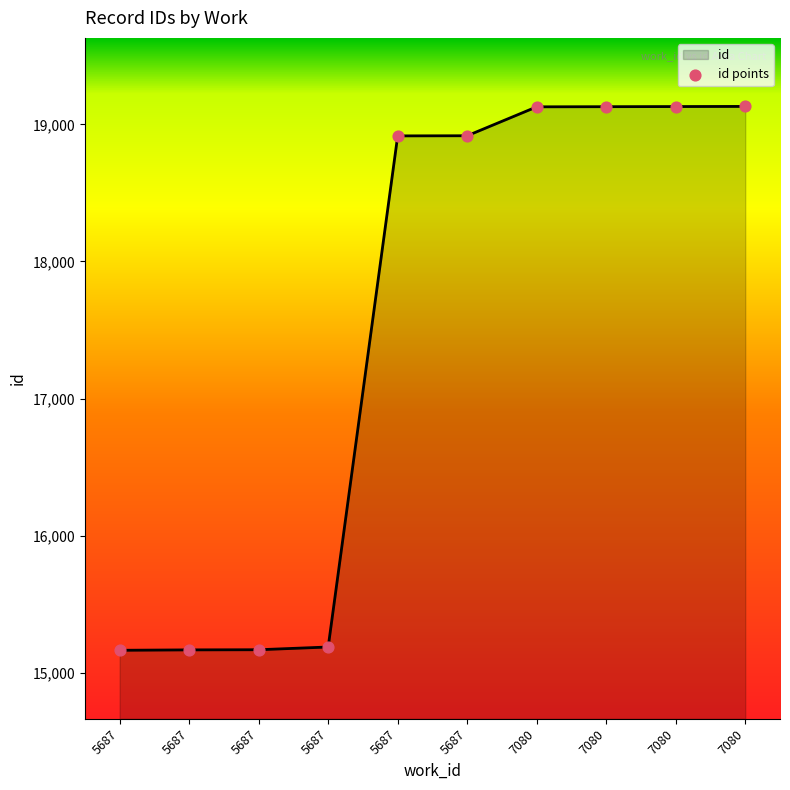

What is the ratio of the value at 7080 to the value at 5687?

1.3